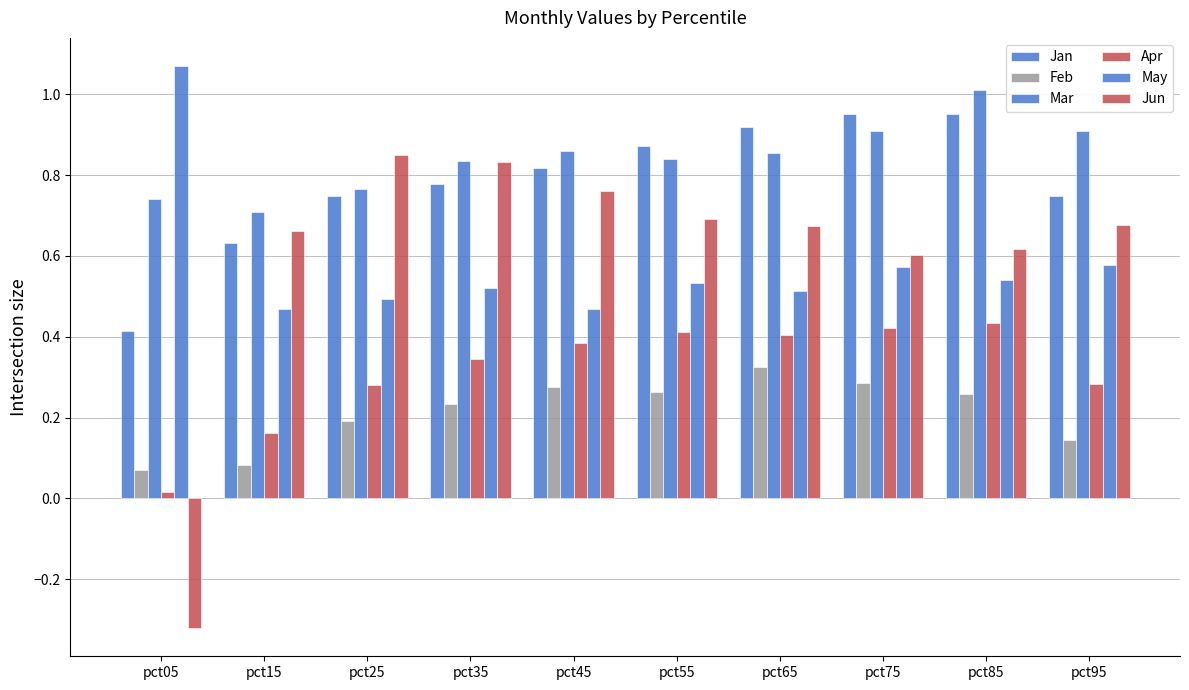

What is the spread (max minus min) of values at pct55?

0.6